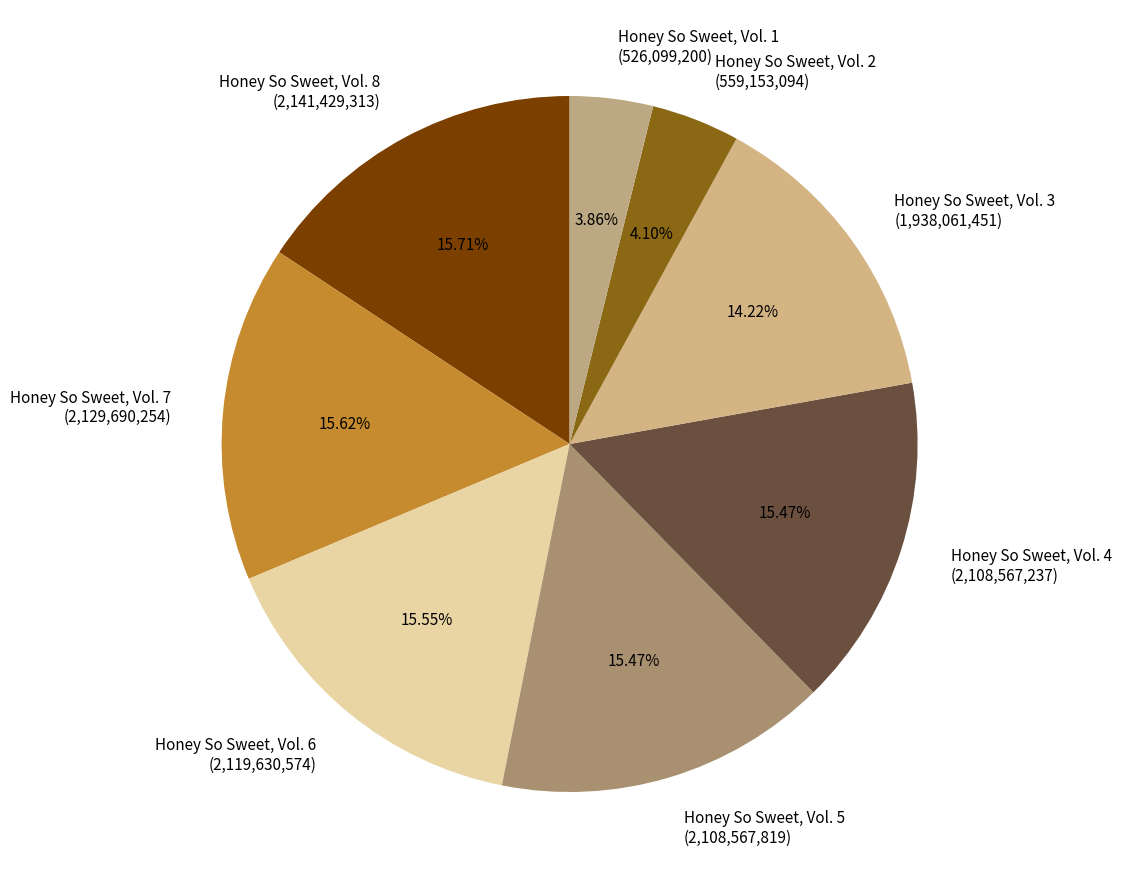

Combined, what portion of the pie is Honey So Sweet, Vol. 1 and Honey So Sweet, Vol. 7?

19.5%